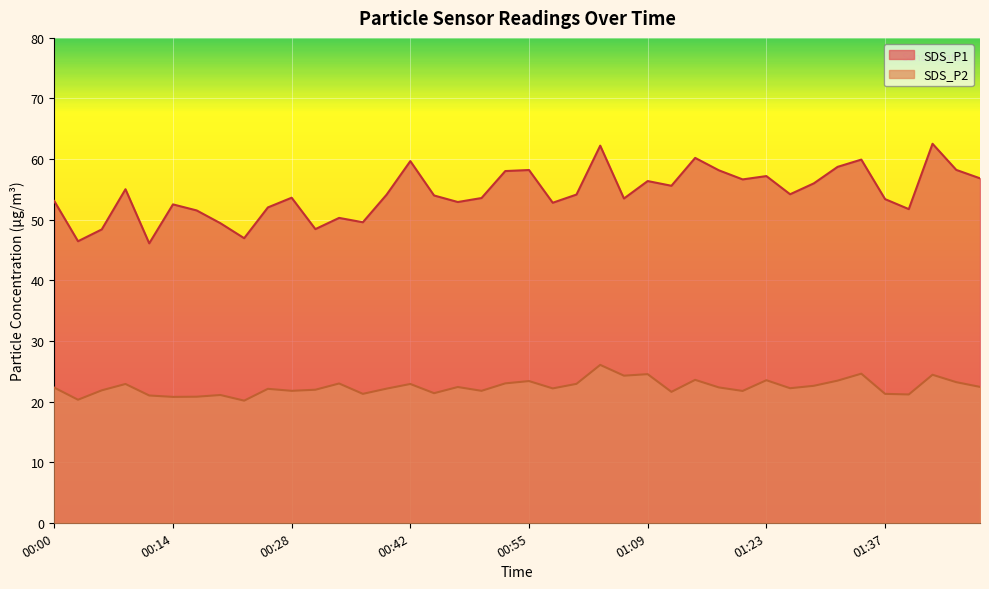

What position from the right is 00:53?

21